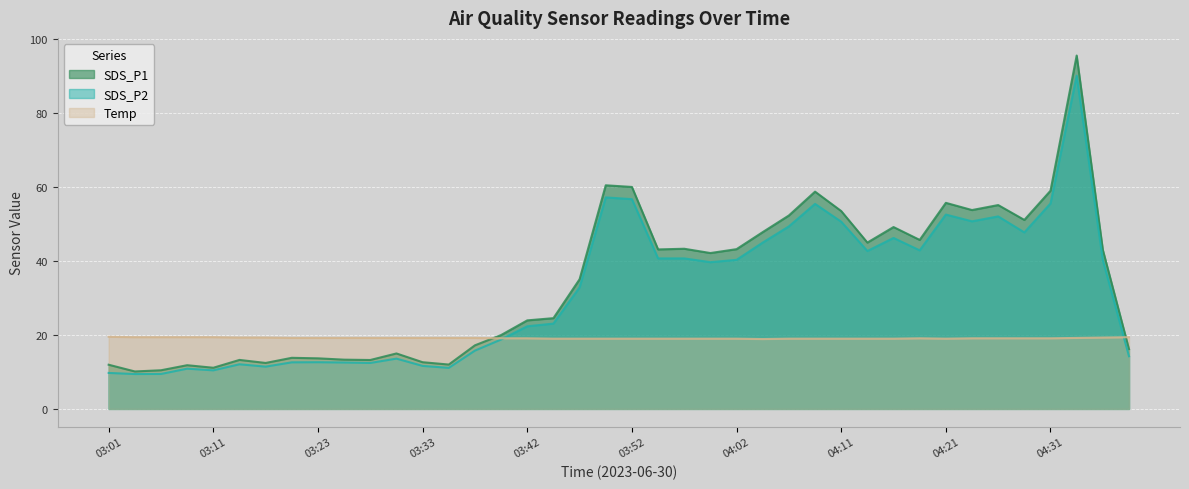

At which category is the sum across all series the highest?

04:33